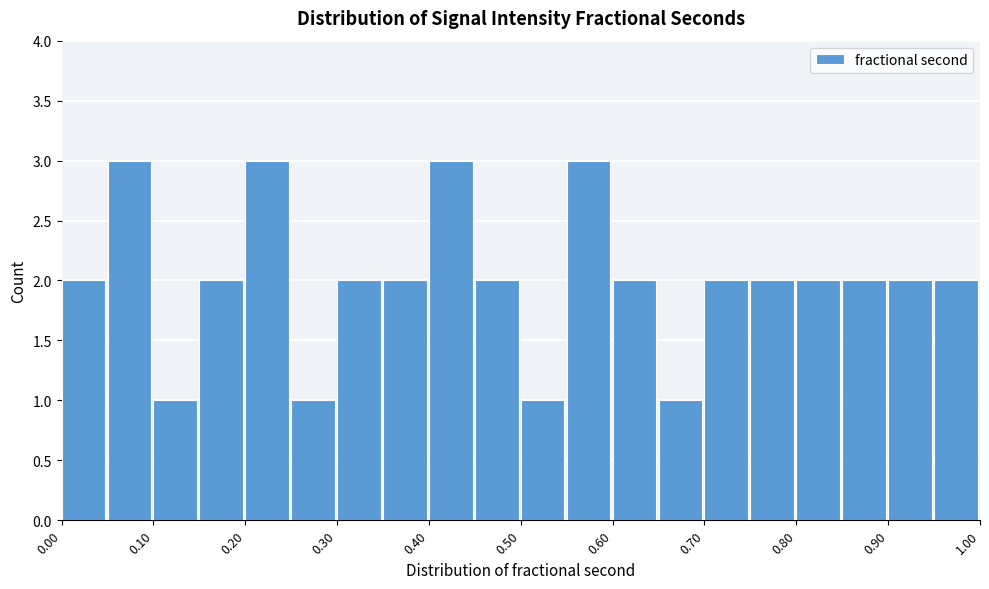

How tall is the bar that spans 0.90 to 0.95 on the x-axis? The values are not printed on the chart, so give them approximately, as read against the axis.

2